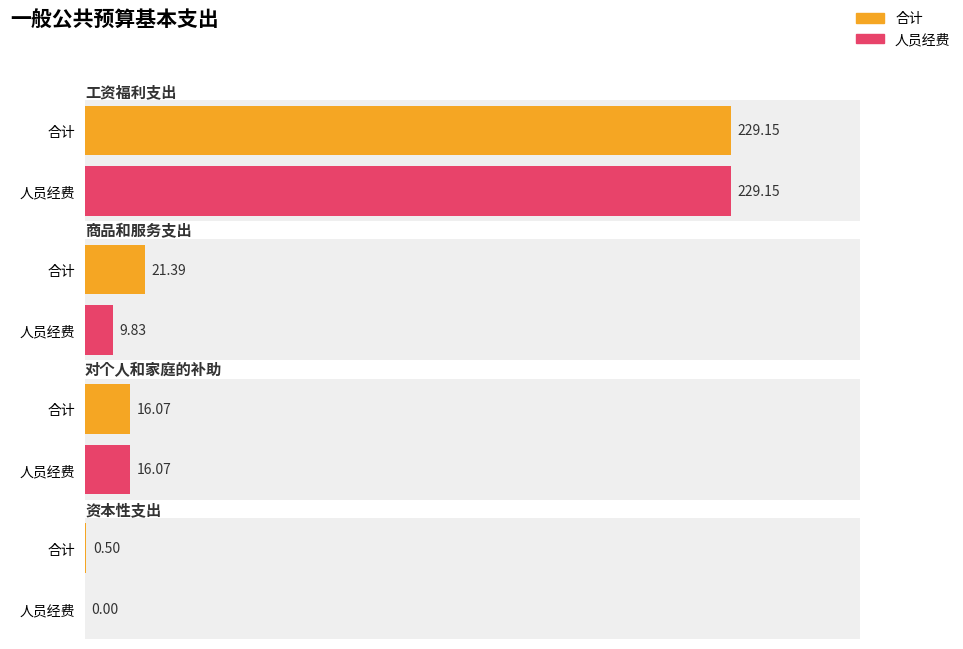

What is the sum of the 合计 values at 工资福利支出 and 对个人和家庭的补助?

245.2